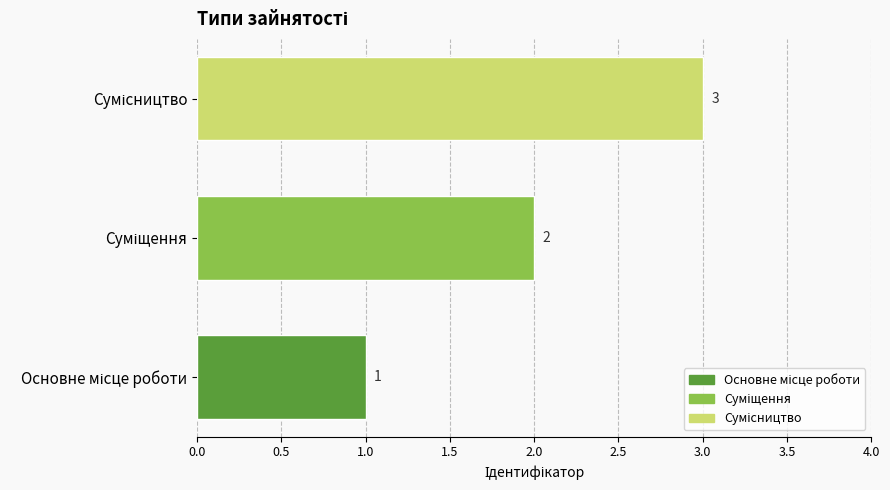

What is the greatest value displayed?

3